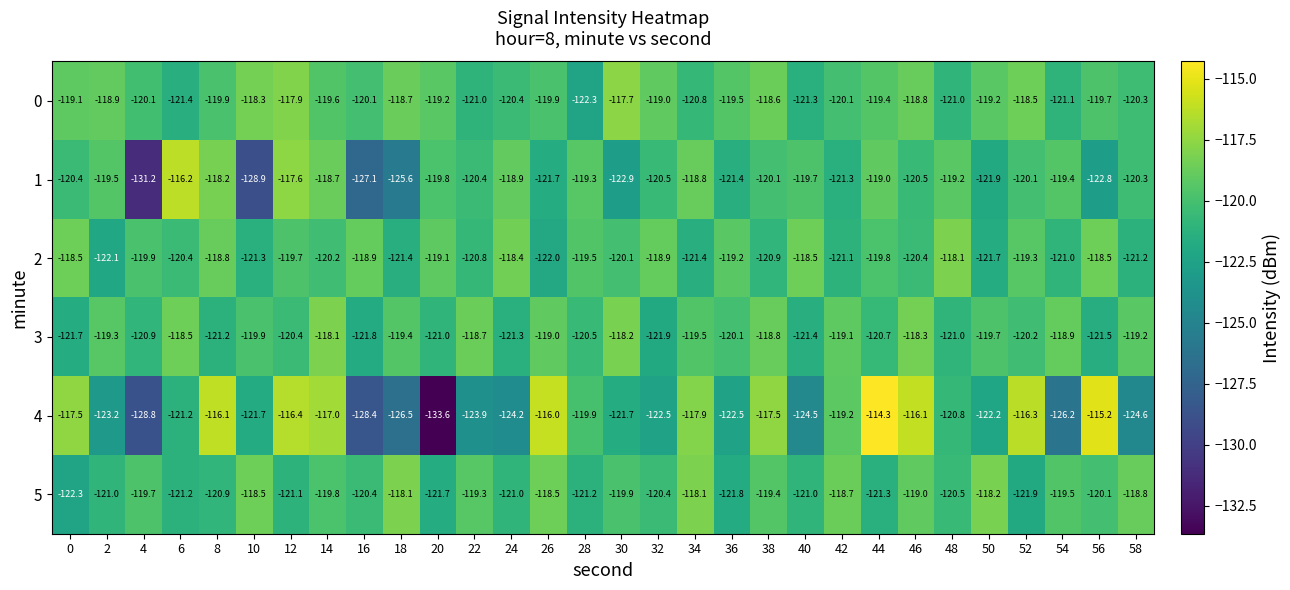

What is the smallest value displayed?

-133.6